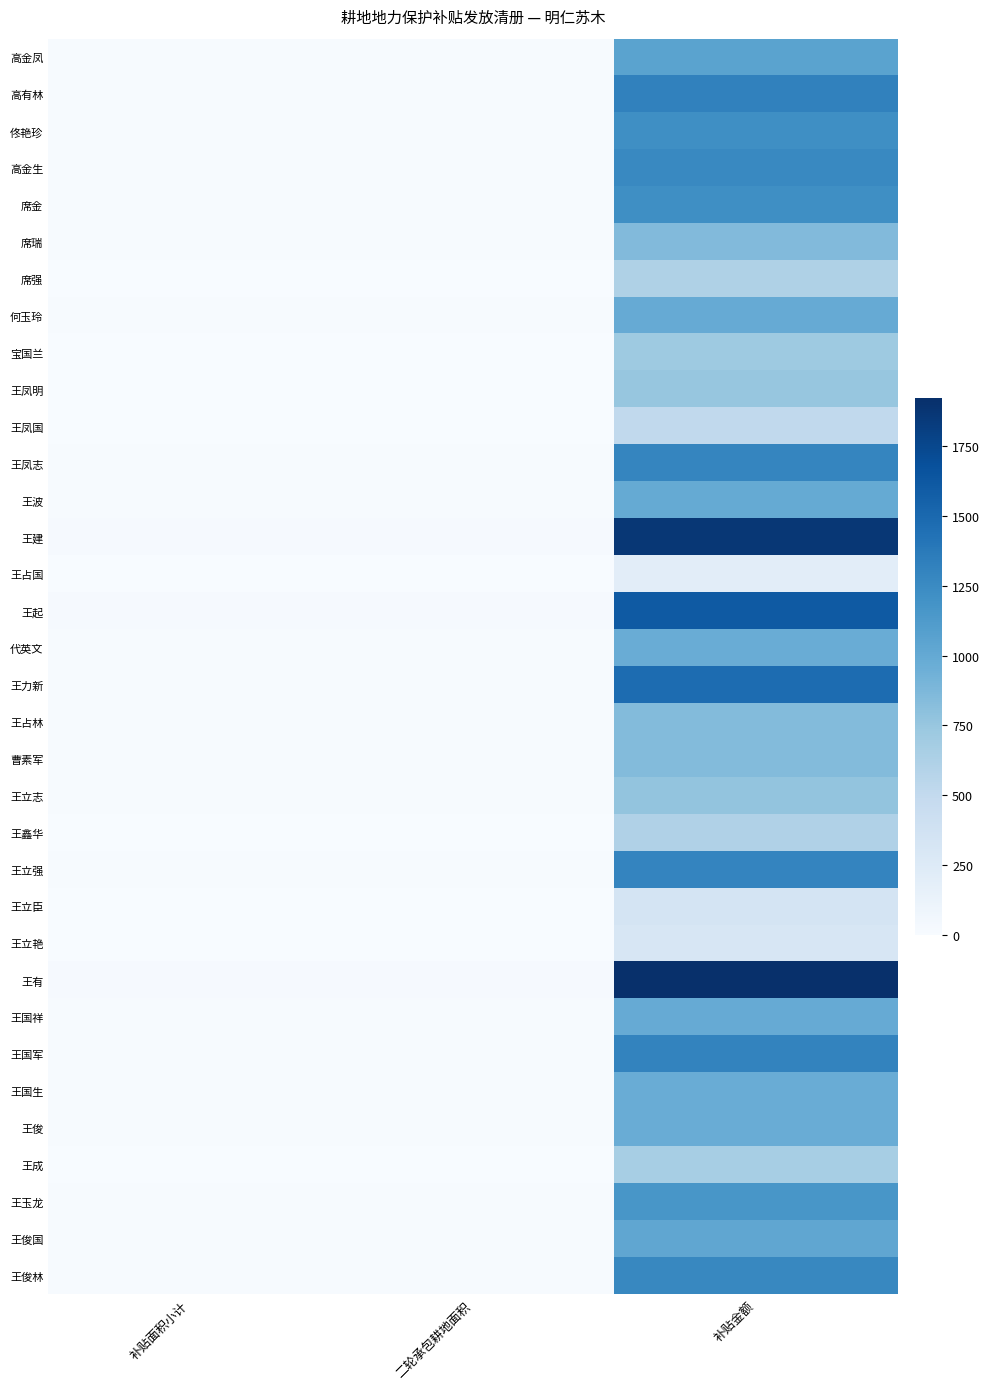

What is the spread (max minus min) of values at 补贴金额?

1720.3